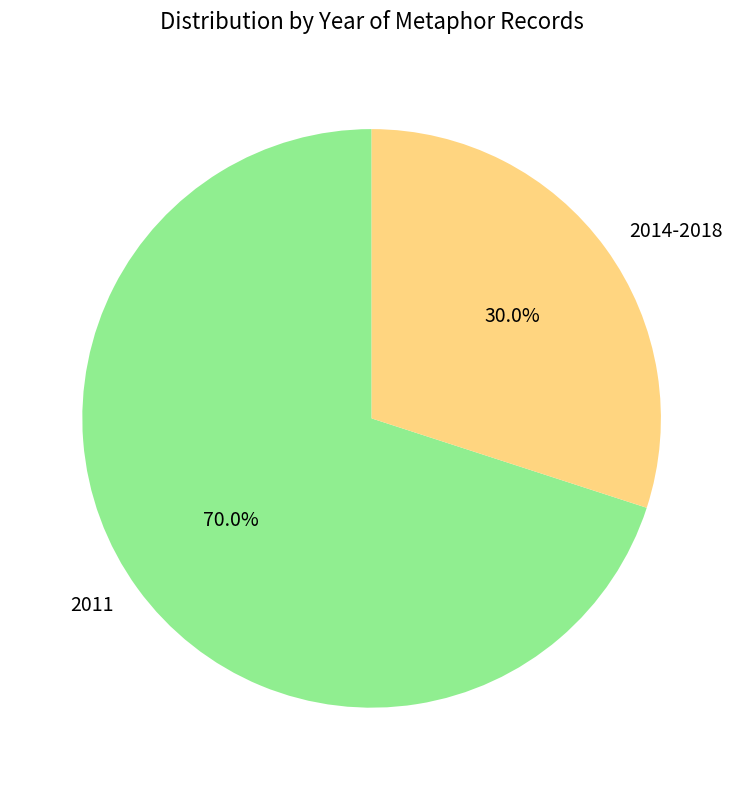

Is there a majority slice in this chart?

Yes